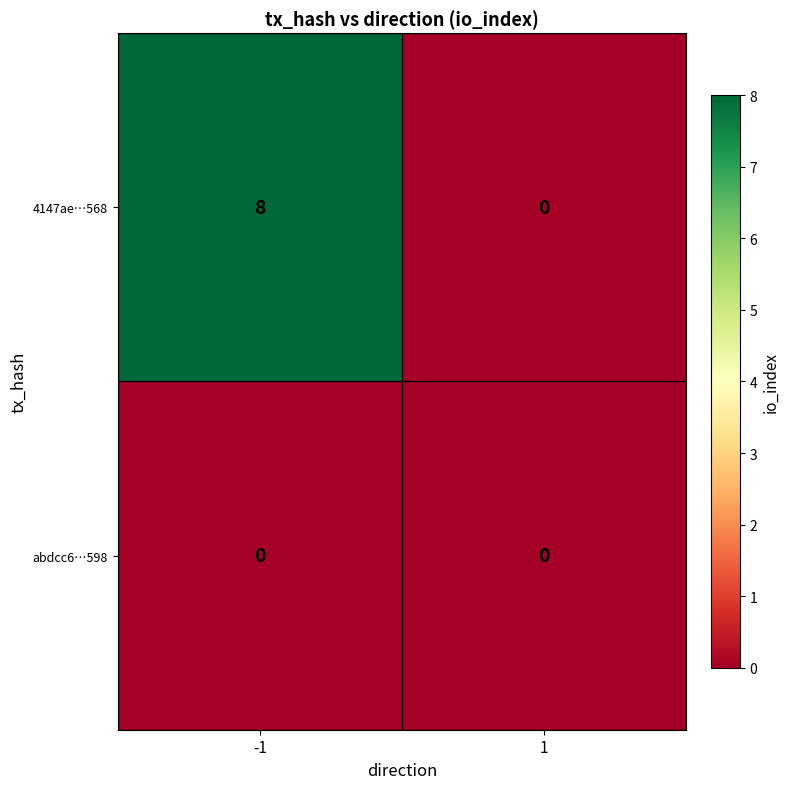

Reading left to right, extract all data points from this chart.

4147ae…568: 8	0
abdcc6…598: 0	0